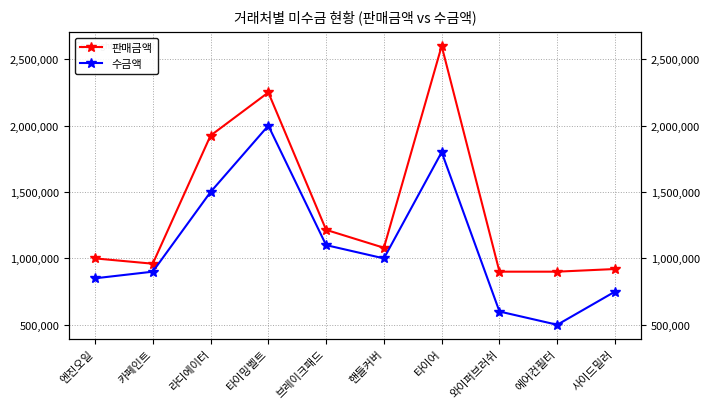

Reading left to right, what are all the values shown in this chart?

판매금액: 엔진오일=1000000	카페인트=960000	라디에이터=1925000	타이밍벨트=2250000	브레이크패드=1215000	핸들커버=1080000	타이어=2600000	와이퍼브러쉬=900000	에어컨필터=900000	사이드밀러=920000
수금액: 엔진오일=850000	카페인트=900000	라디에이터=1500000	타이밍벨트=2000000	브레이크패드=1100000	핸들커버=1000000	타이어=1800000	와이퍼브러쉬=600000	에어컨필터=500000	사이드밀러=750000